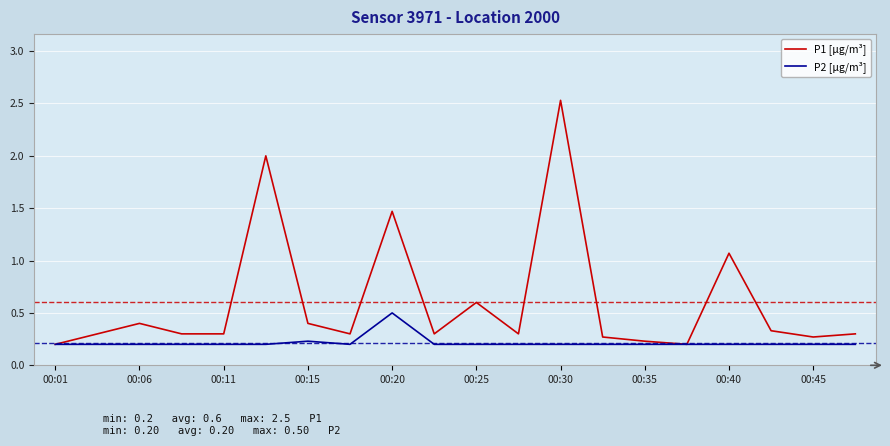

Rank the series by their average value, from highest to lowest.

P1 [µg/m³], P2 [µg/m³]